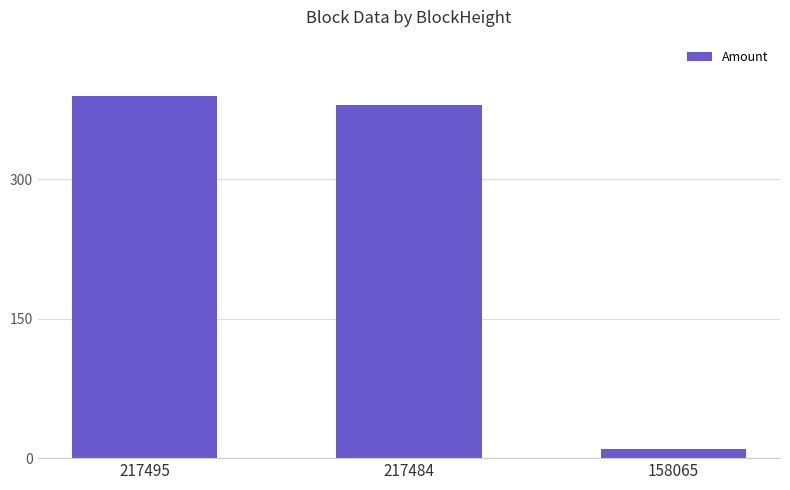

What is the change in value from 217484 to 158065?

-369.4